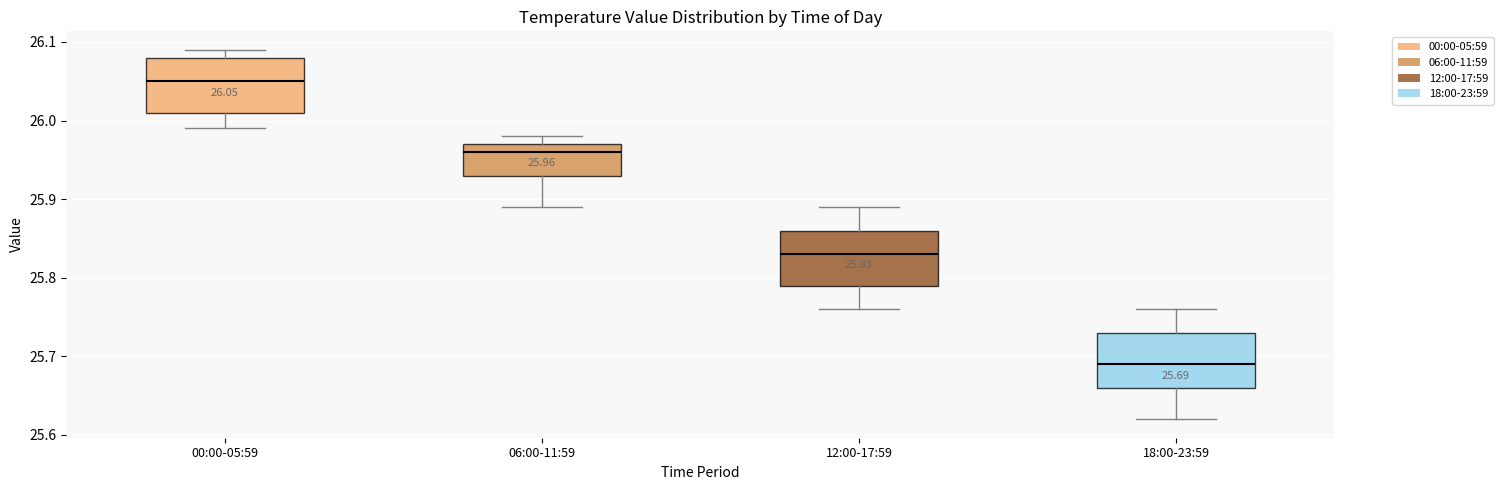

Which box has the highest median line?

00:00-05:59